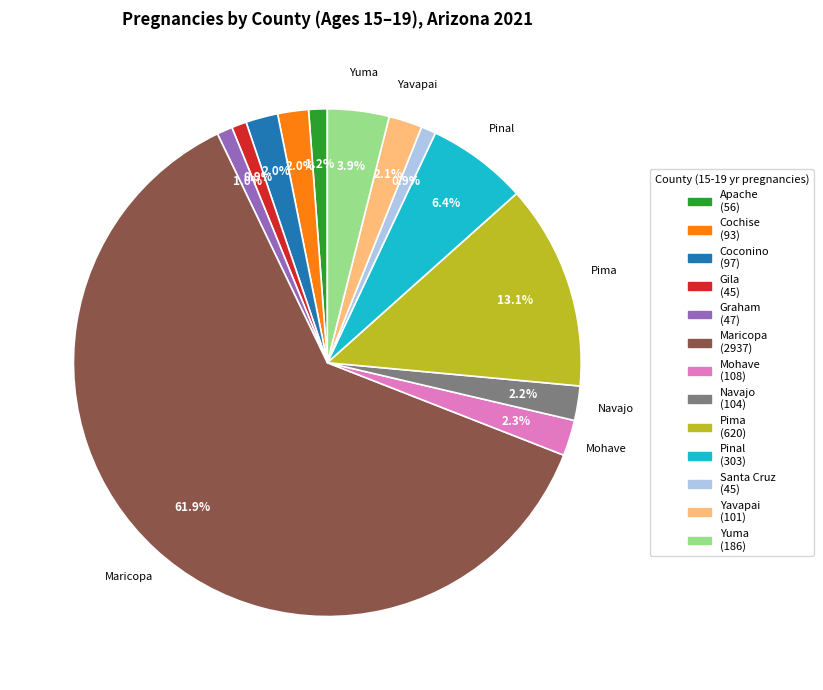

How many slices are in this pie chart?

13